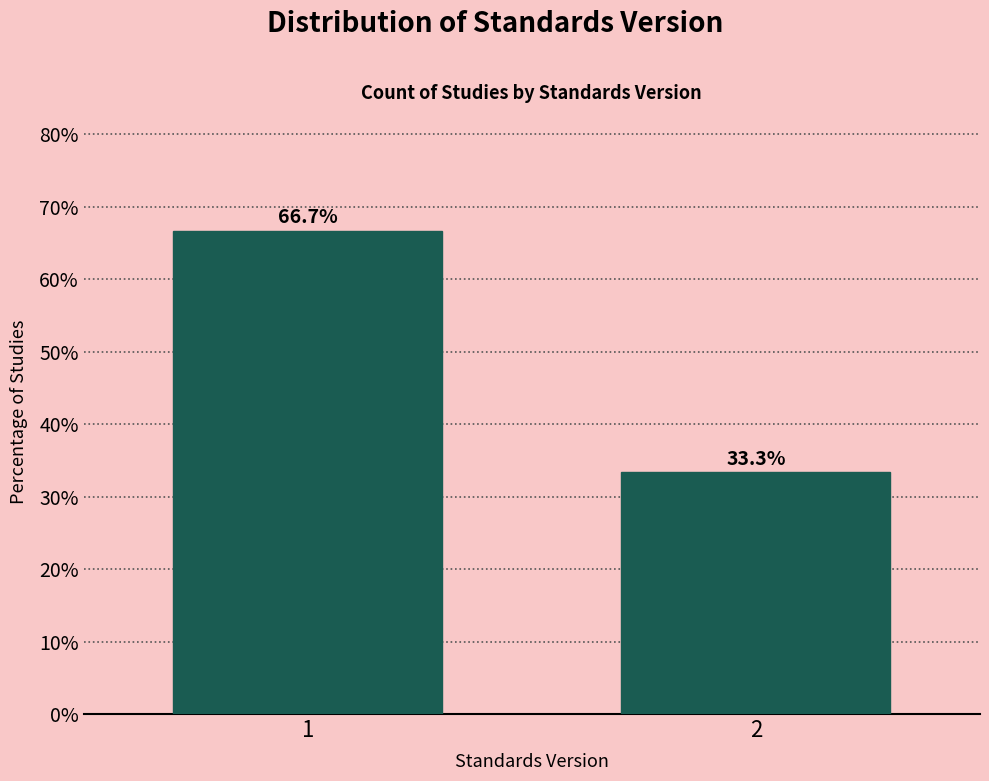

Reading left to right, list all the values displayed in this chart.

66.7	33.3